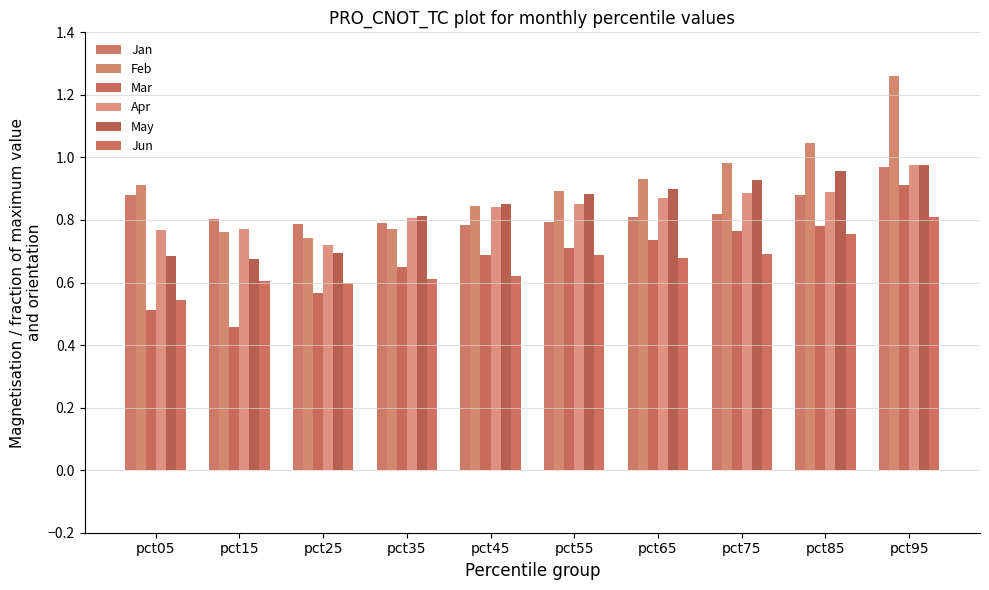

List the labels in order of Apr value, largest first.

pct95, pct85, pct75, pct65, pct55, pct45, pct35, pct15, pct05, pct25